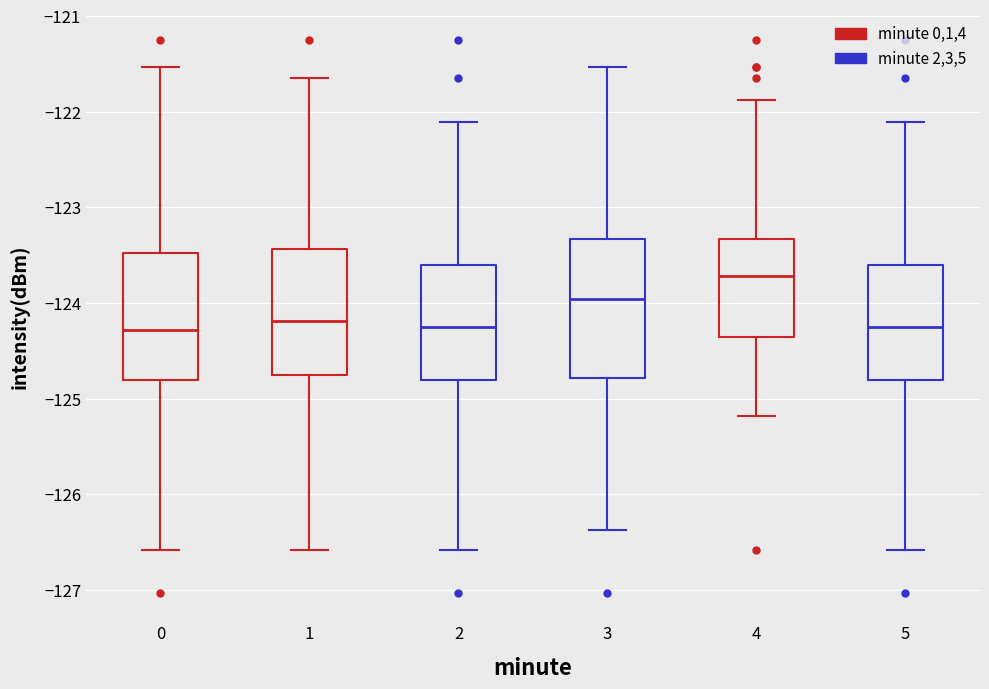

Which box's median line is the highest?

4